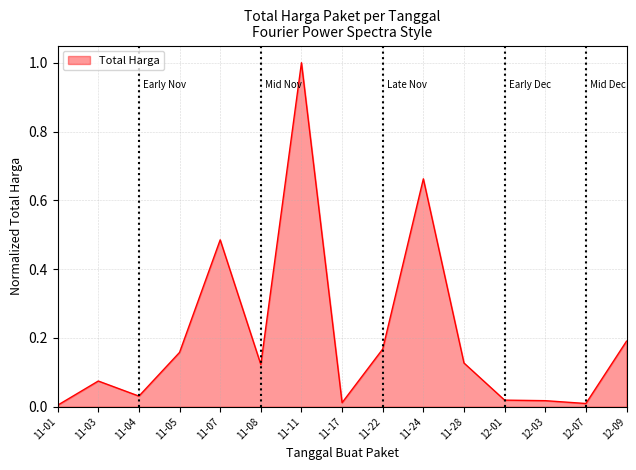

What is the greatest value displayed?

1.0